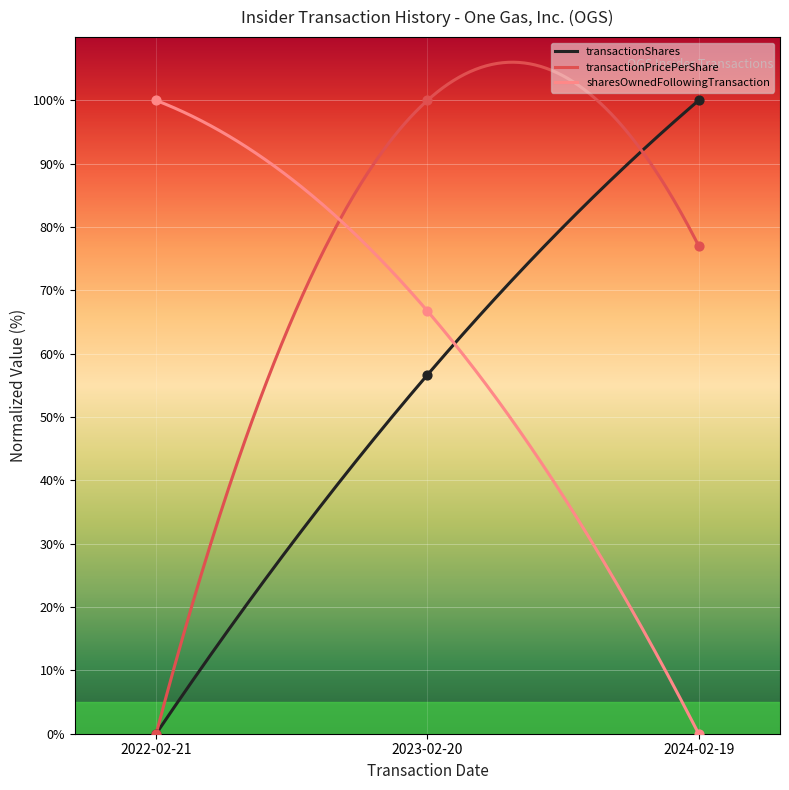

Which series reaches the minimum Y coordinate?

transactionShares